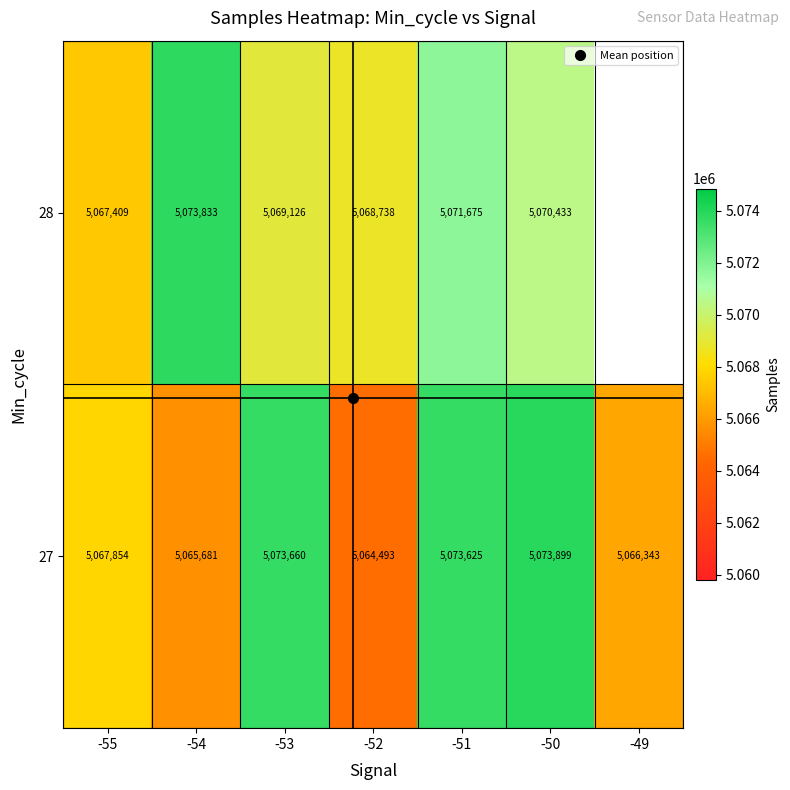

At which category is the sum across all series the highest?

-51